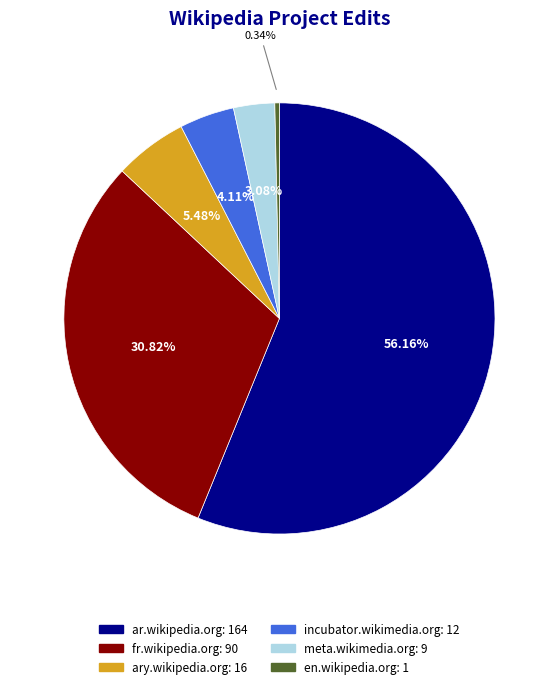

To the nearest percent, what portion does fr.wikipedia.org represent?

31%